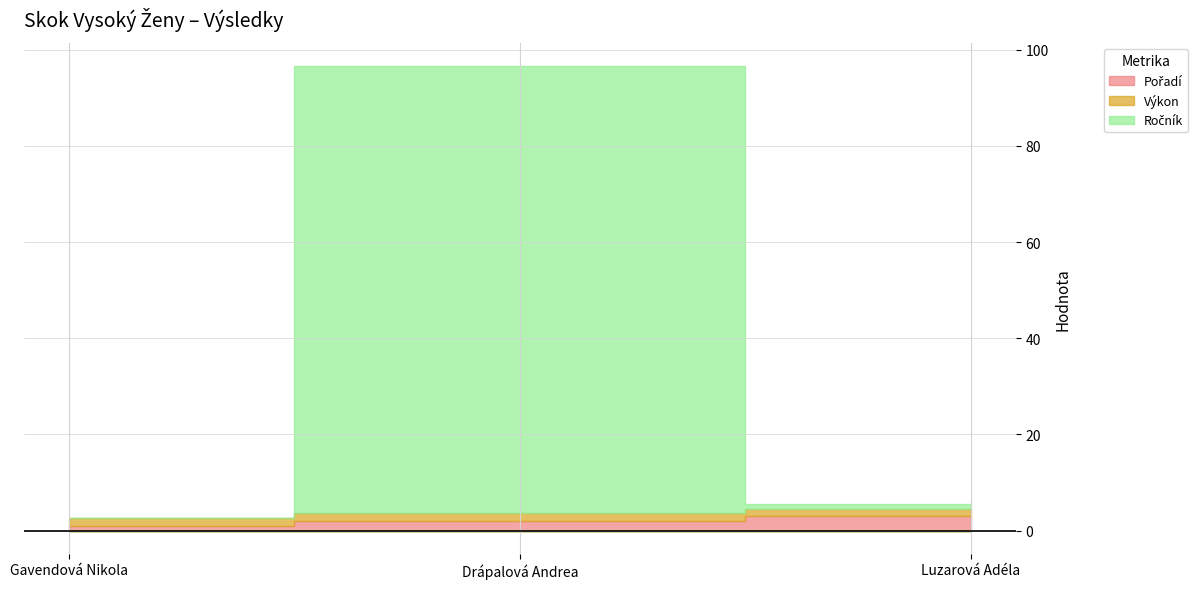

What is the maximum value for Ročník?

93.0